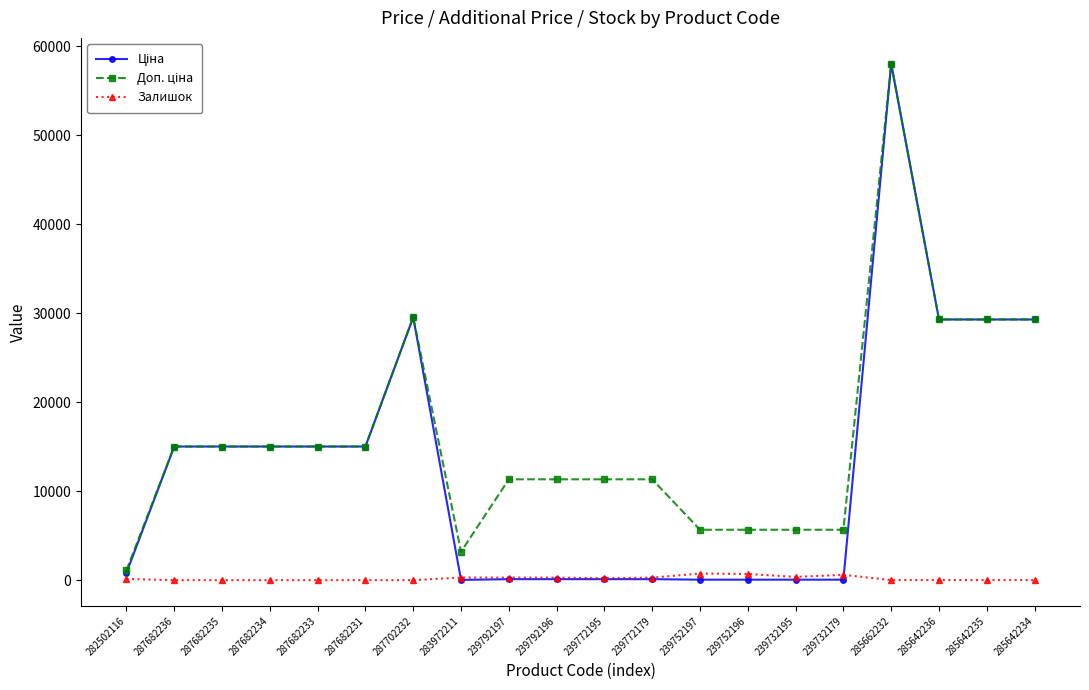

Is this an area chart (filled region under the line)?

No